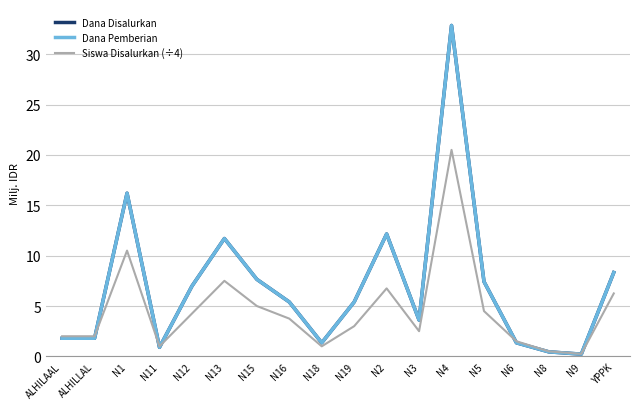

Is this an area chart (filled region under the line)?

No